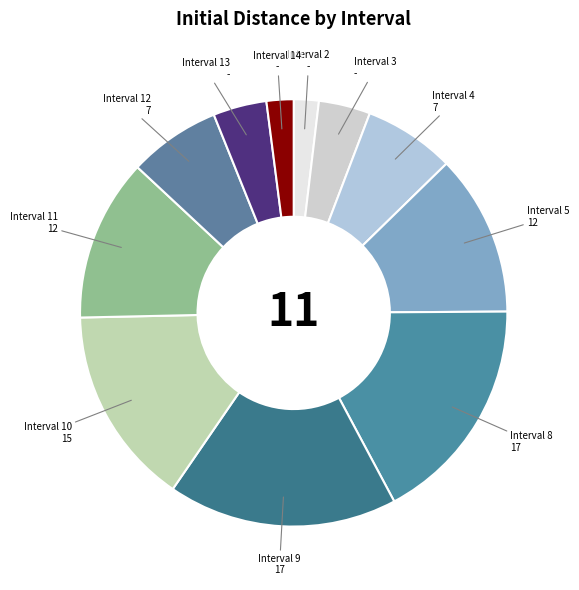

Is there any slice that represents more than half of the pie?

No